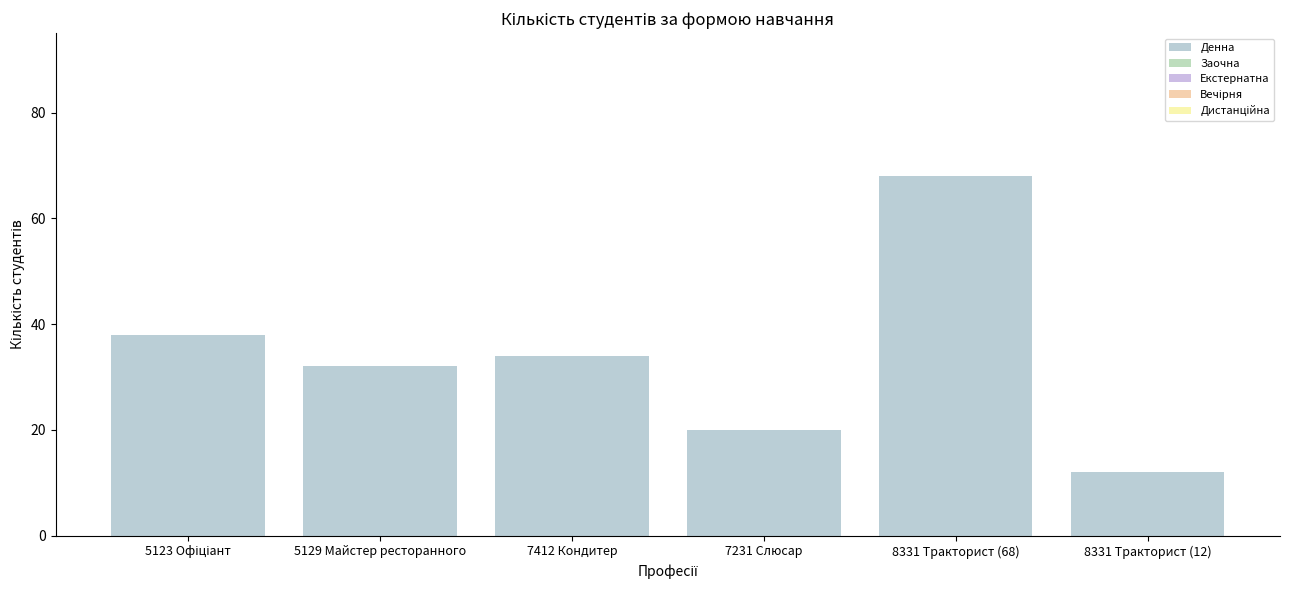

Does the chart contain any negative values?

No